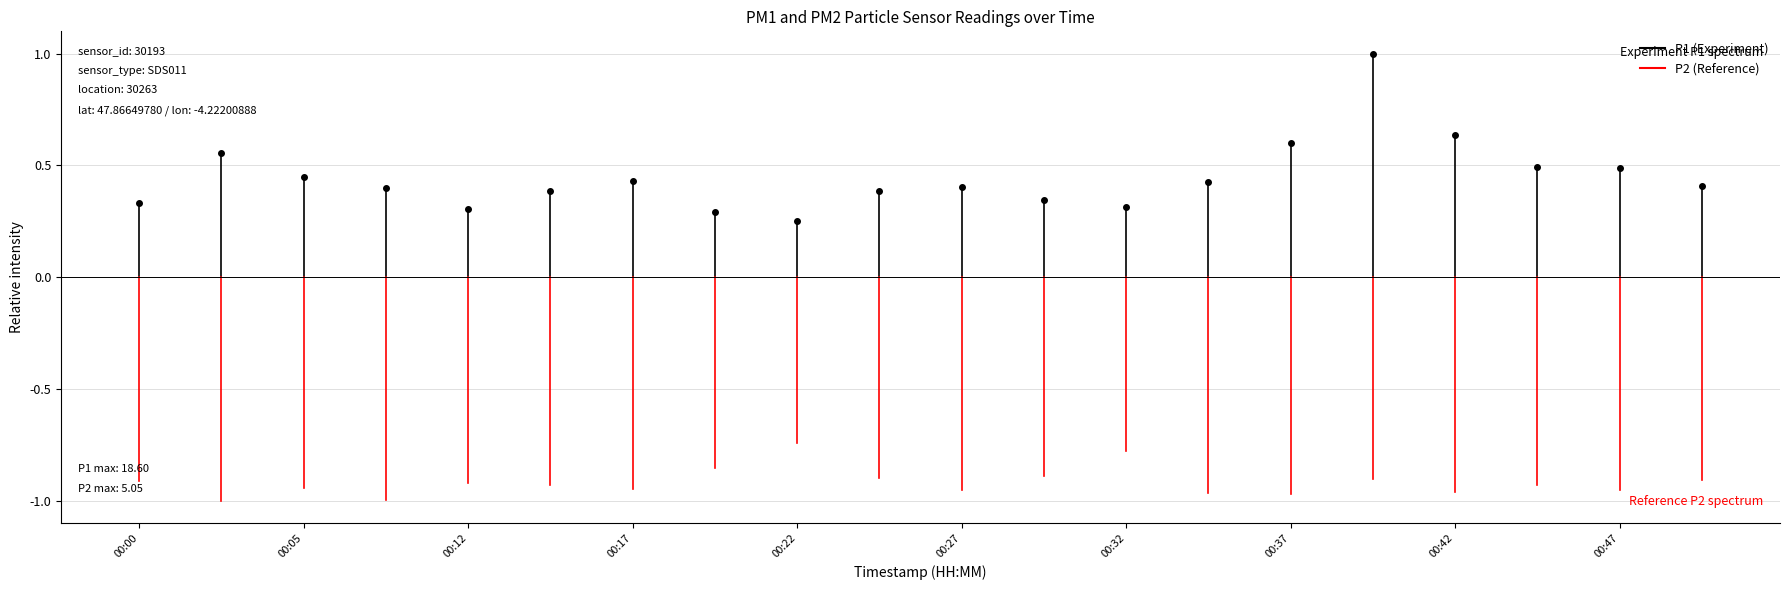

True or false: P1 has a value of 0.5 at 00:00.

False